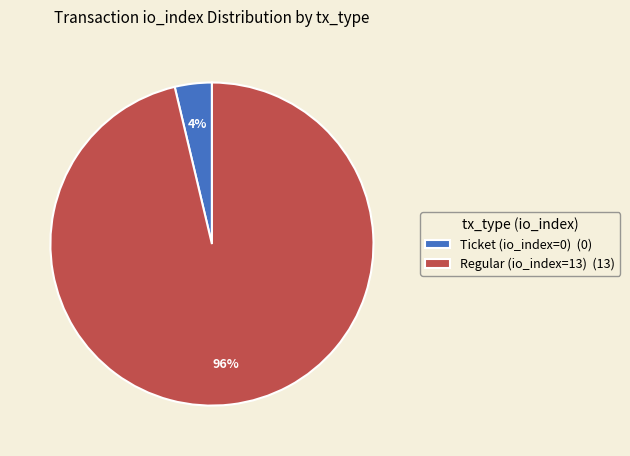

Rank the categories by value from lowest to highest.

Ticket (io_index=0), Regular (io_index=13)